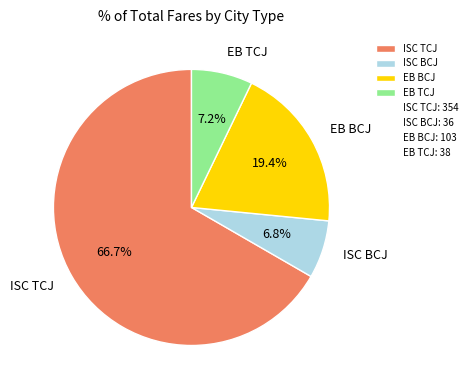

To the nearest percent, what is the combined percentage of ISC BCJ and ISC TCJ?

73%